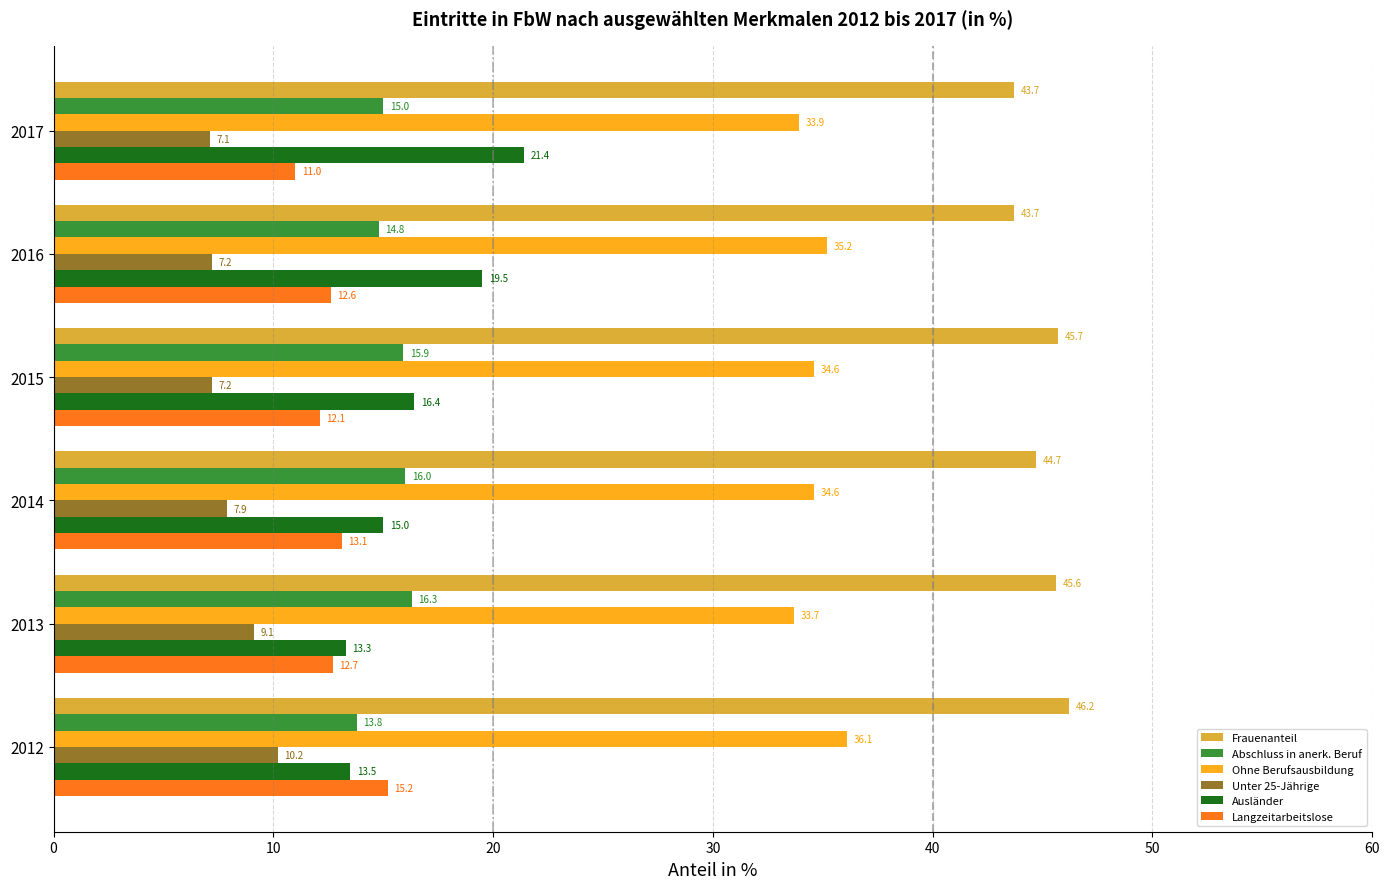

What is the difference between the highest and lowest values at 2013?

36.5